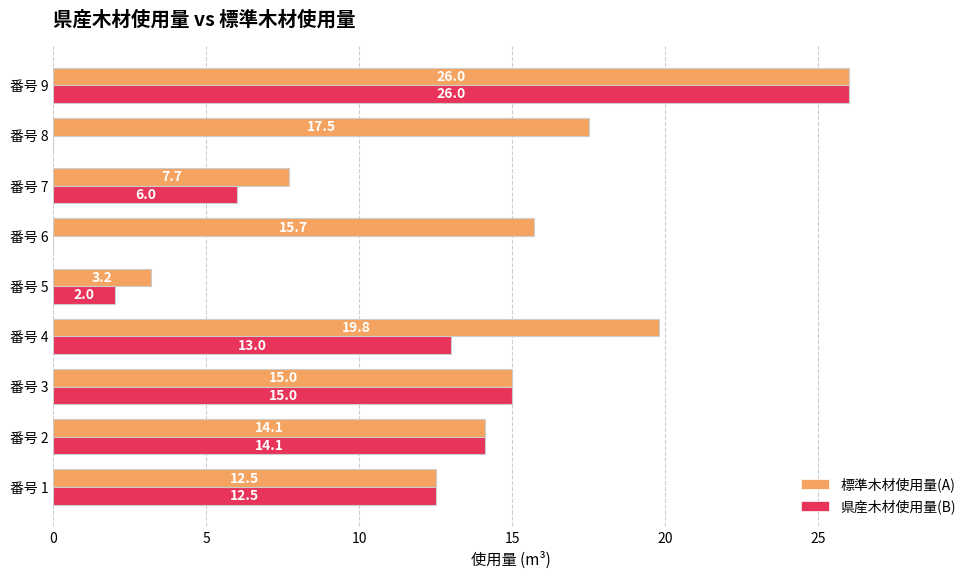

What is the sum of the 標準木材使用量(A) values at 番号 9 and 番号 2?

40.1